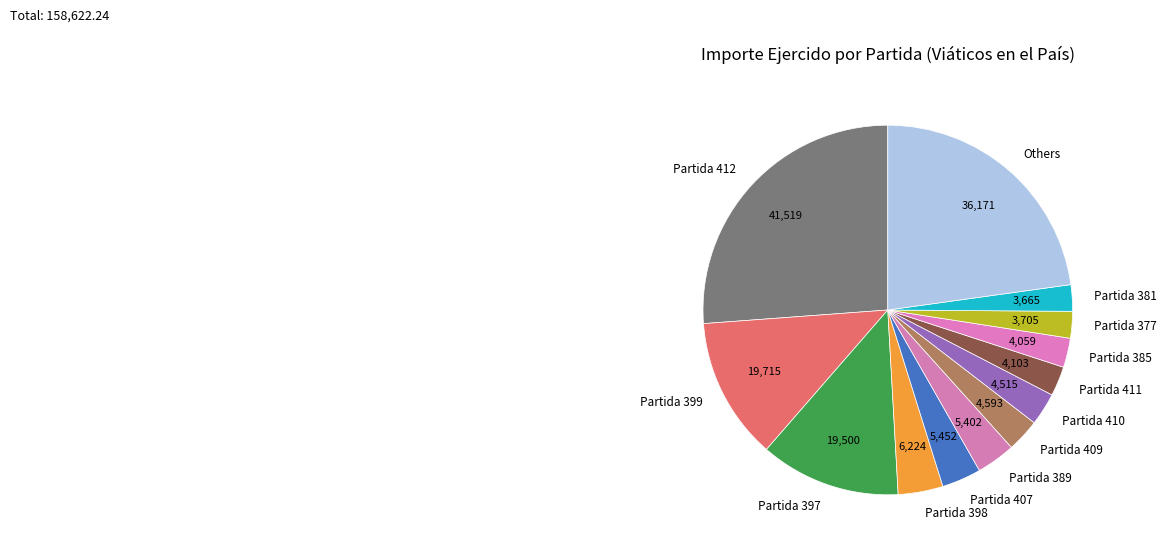

Which category has the biggest portion of the pie?

Partida 412